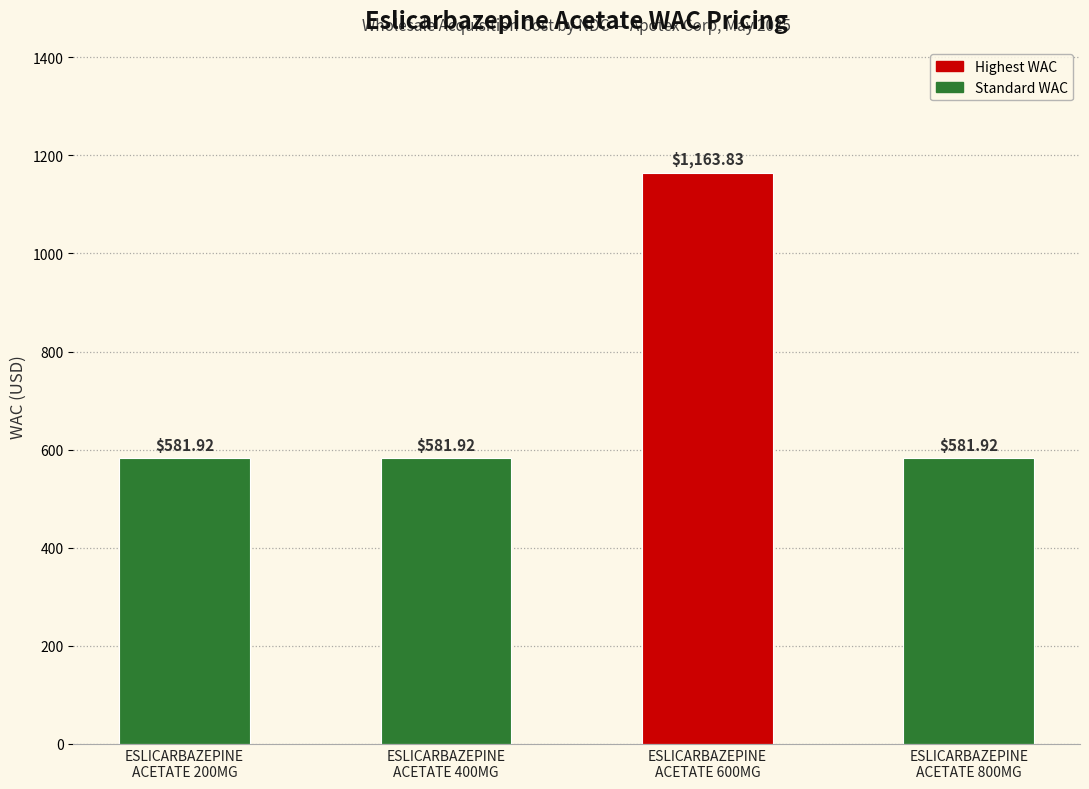

What is the difference between the maximum and minimum values?

581.9